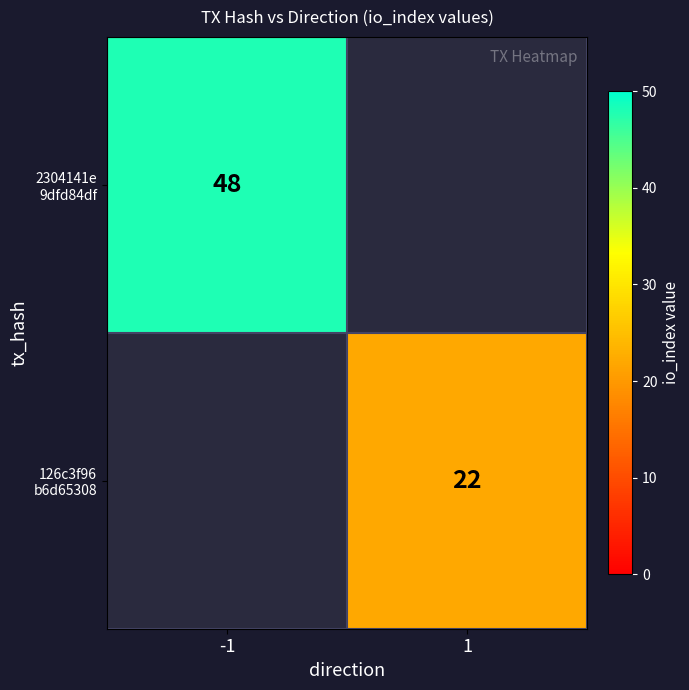

Which category has the lowest value across all series?

1